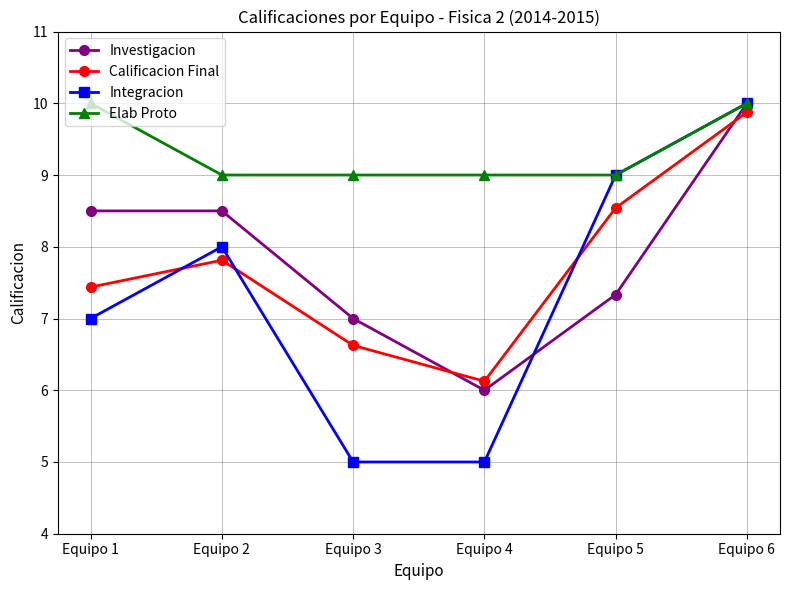

True or false: Calificacion Final and Integracion cross at least once.

True